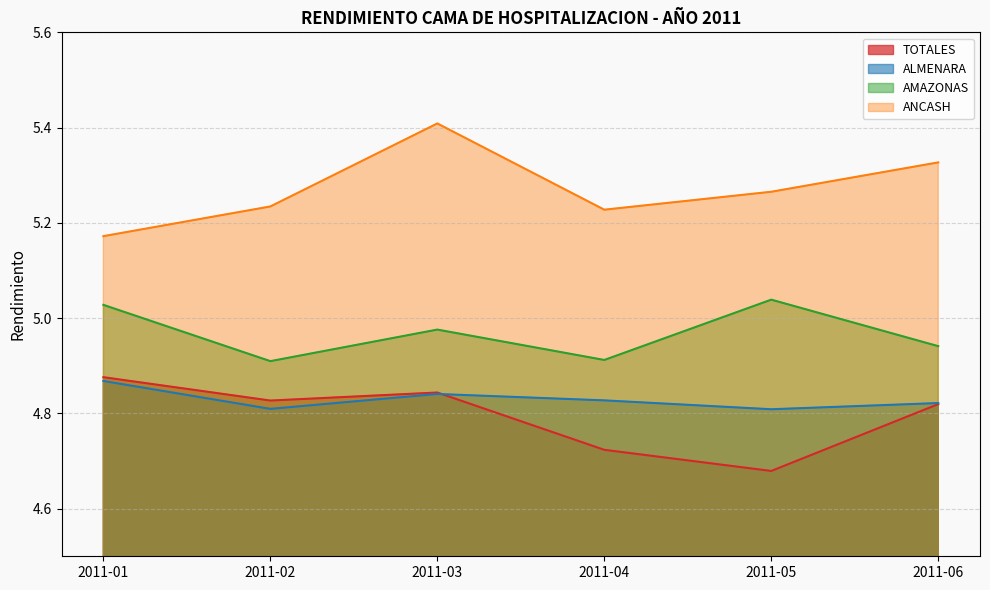

Is the value of AMAZONAS at 2011-03 greater than the value of TOTALES at 2011-06?

Yes